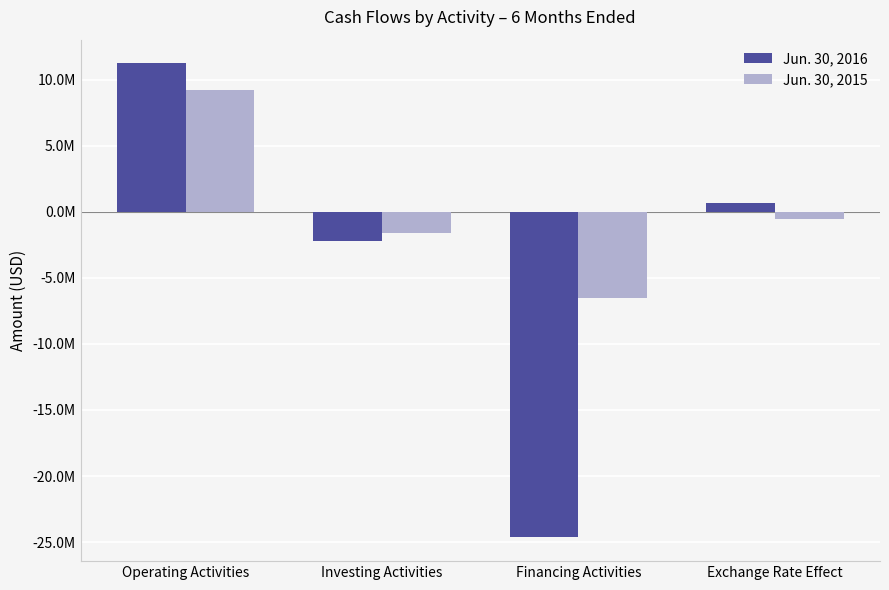

At which label does Jun. 30, 2016 first exceed 686000?

Operating Activities